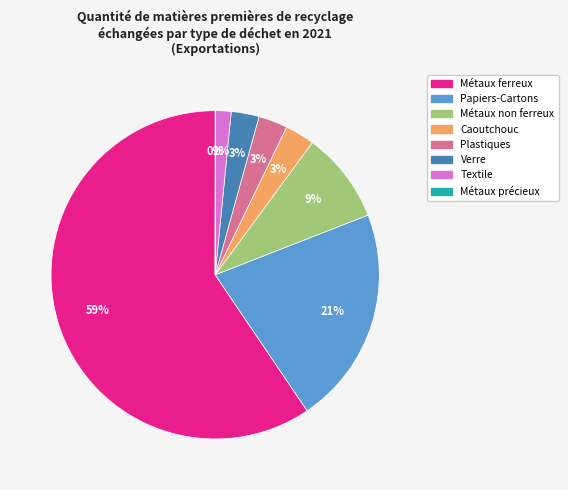

Is Métaux ferreux the majority of the pie?

Yes